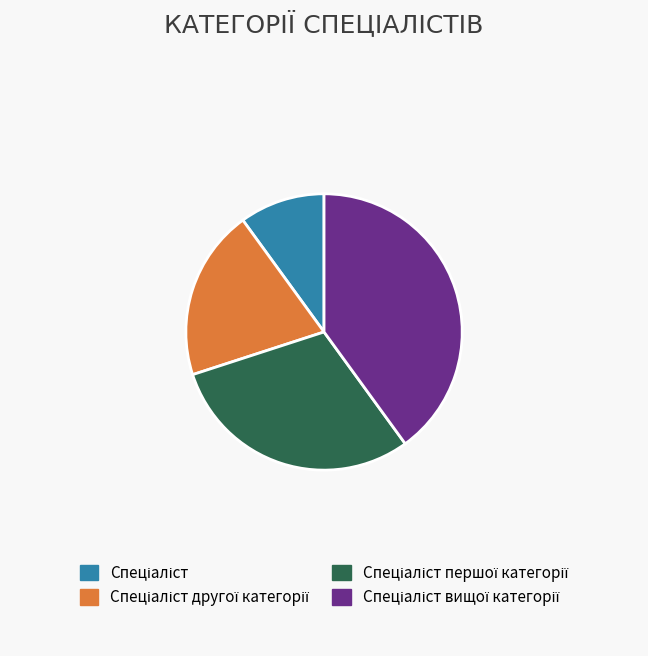

How many slices are in this pie chart?

4